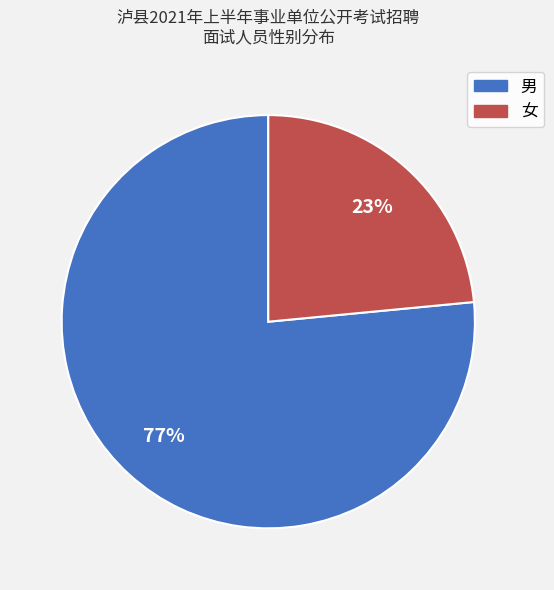

How many slices are in this pie chart?

2